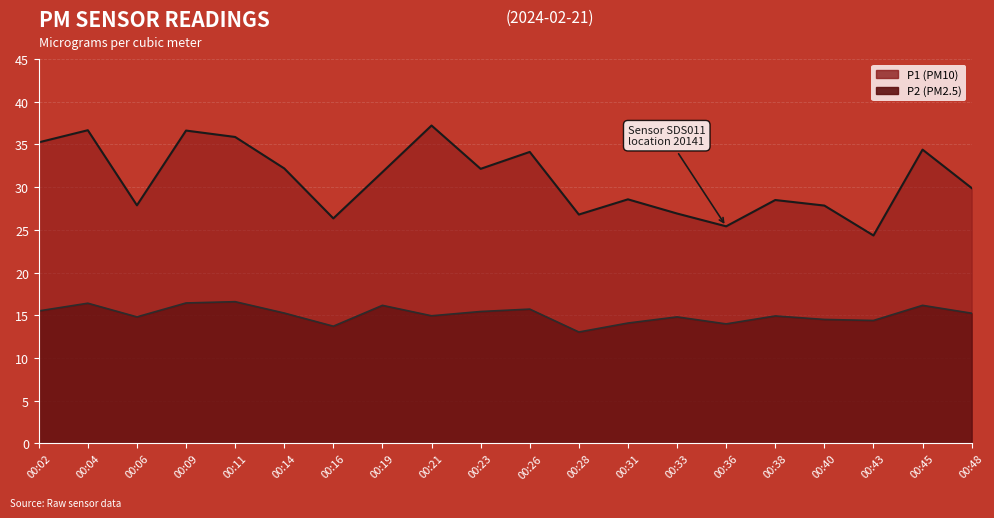

At which category does P1 reach its first local valley?

00:06